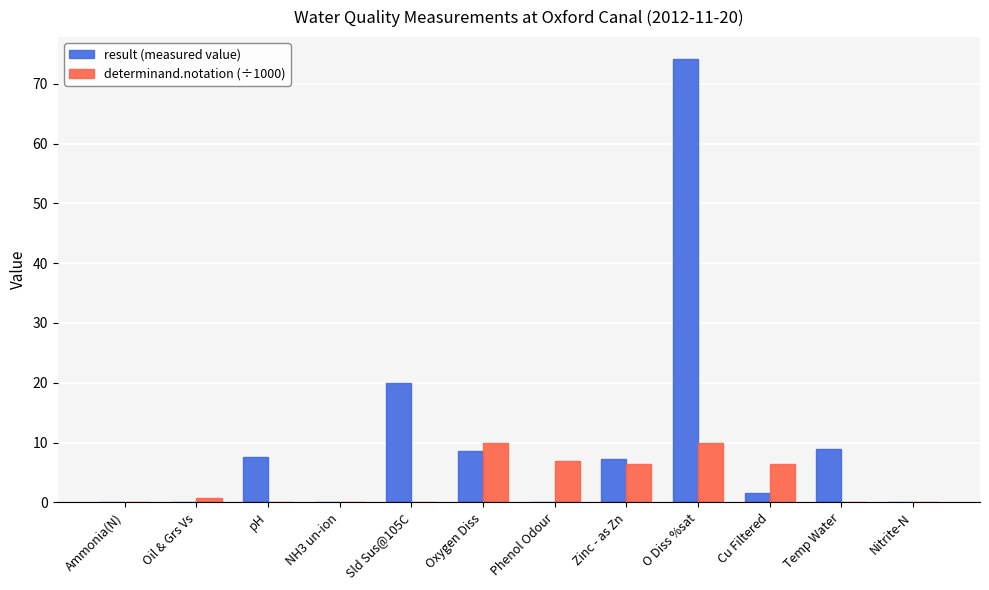

What is the sum of the result (measured value) values at Temp Water and Sld Sus@105C?

28.8